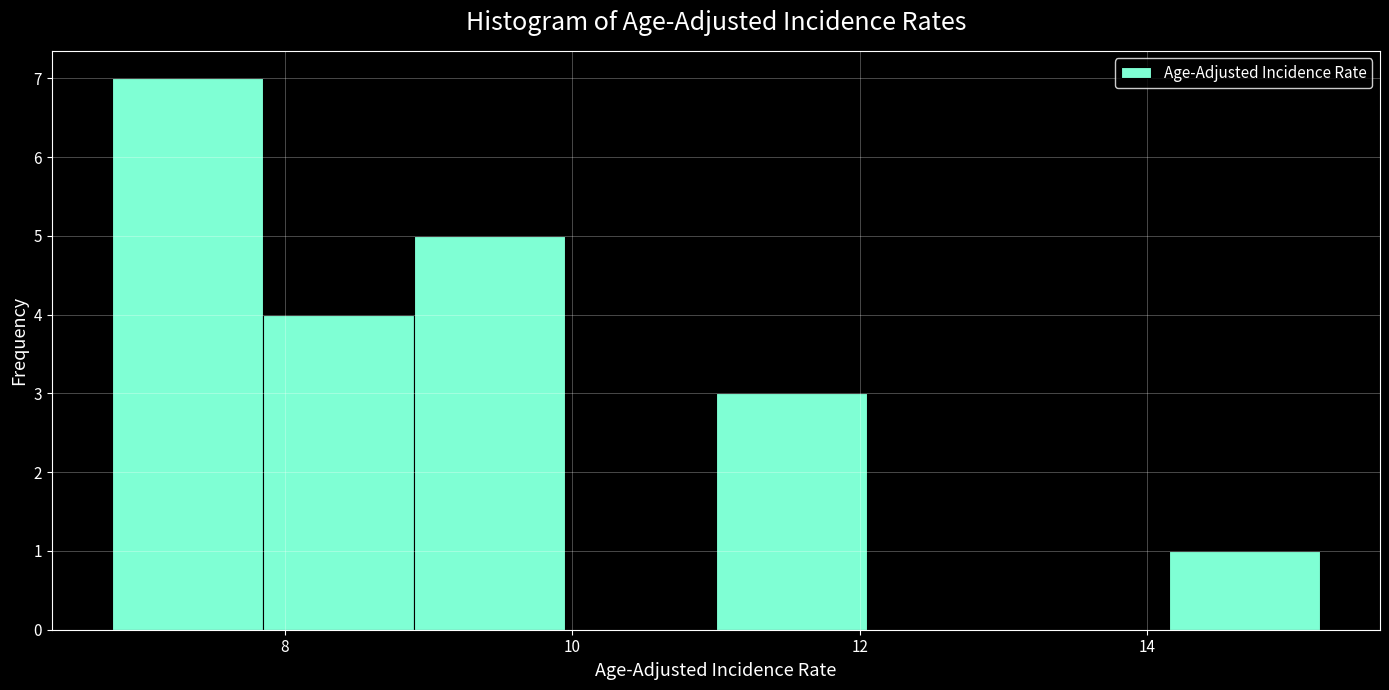

Reading left to right, transcribe this chart: for each bar, give the range it covers on the x-axis and its height. Neither the bar edges nor the heights are printed on the chart, so give them approximately, as read against the axes.

6.80 to 7.85: 7
7.85 to 8.90: 4
8.90 to 9.95: 5
9.95 to 11.00: 0
11.00 to 12.05: 3
12.05 to 13.10: 0
13.10 to 14.15: 0
14.15 to 15.20: 1